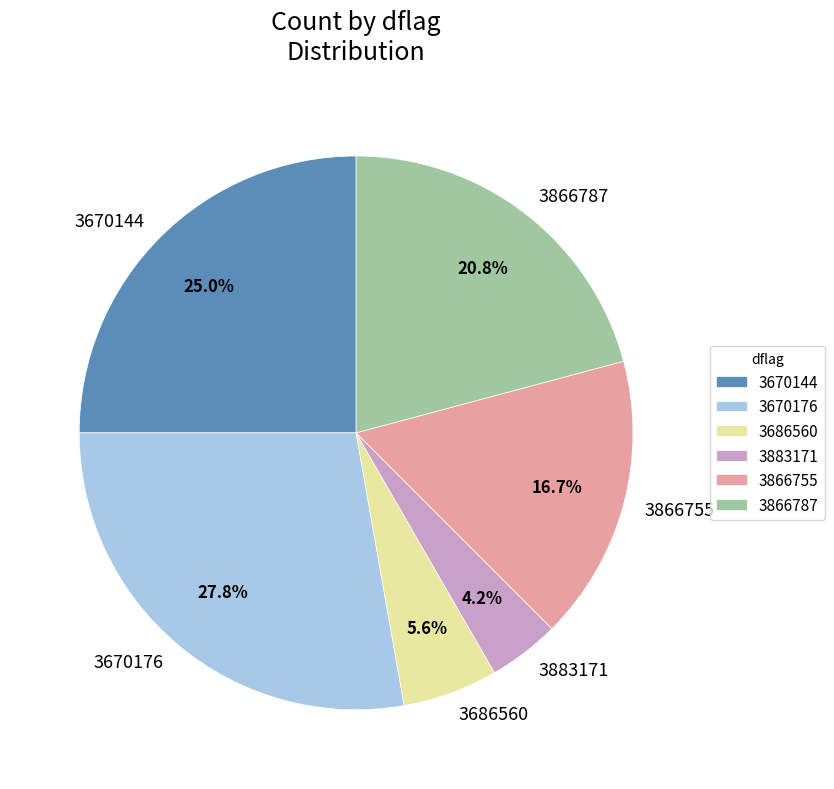

How many segments does this pie chart have?

6